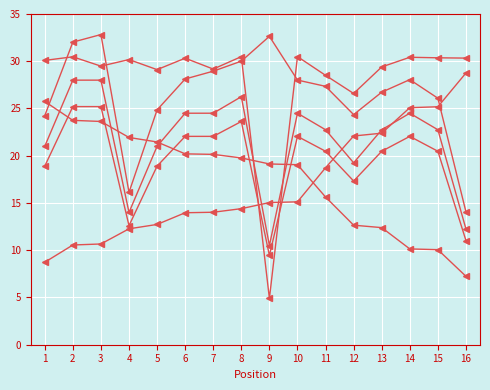

How many series are shown in this chart?

6